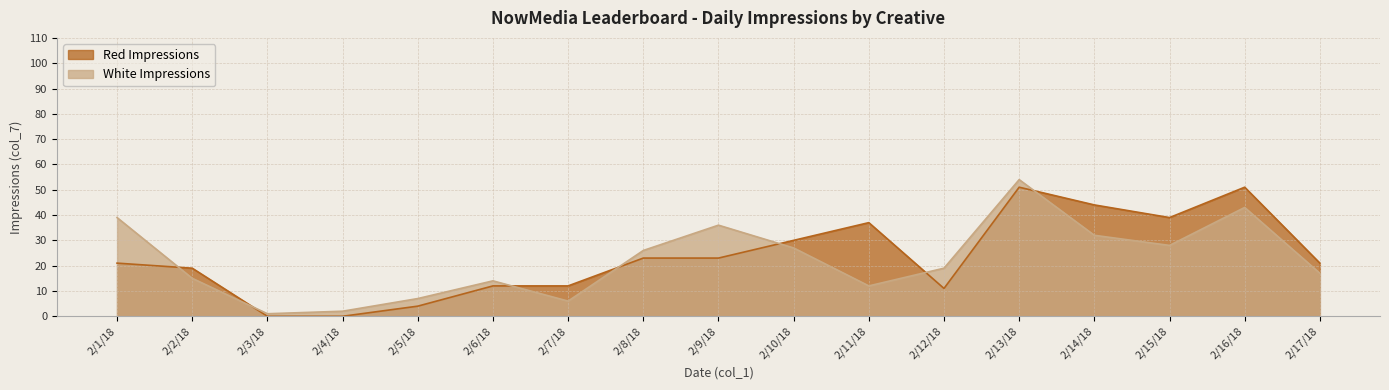

What are all the series names shown in the legend?

Red Impressions, White Impressions